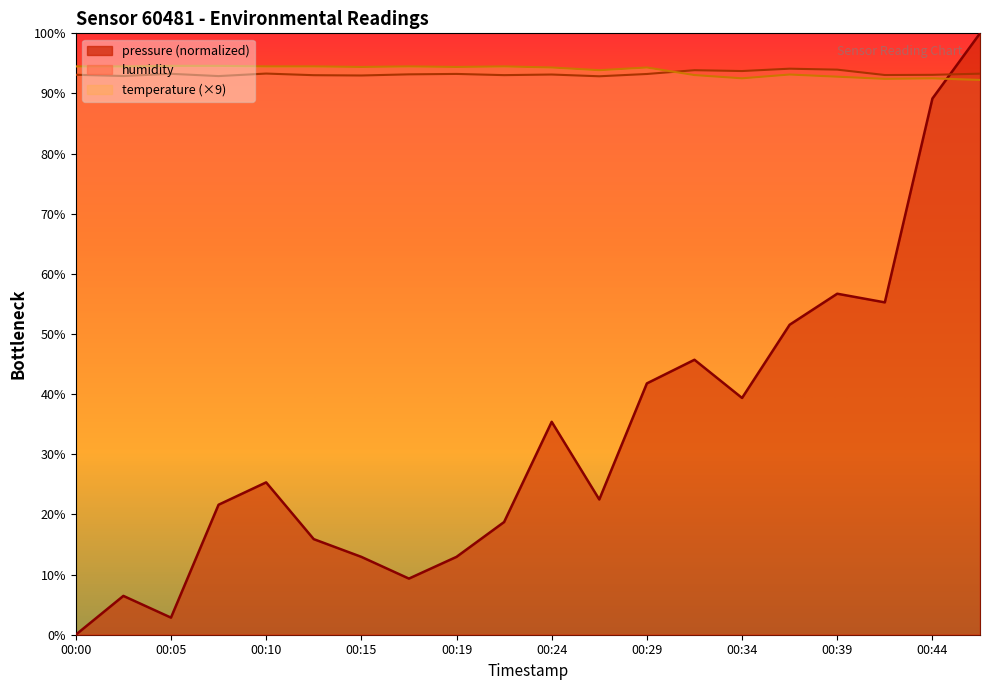

What is the sum of the temperature values at 00:41 and 00:32?

185.5